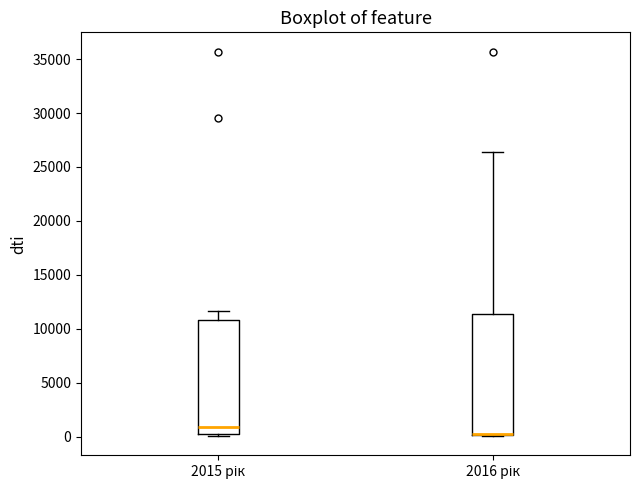

Which box is the tallest, from its lower edge to its upper edge?

2016 рік